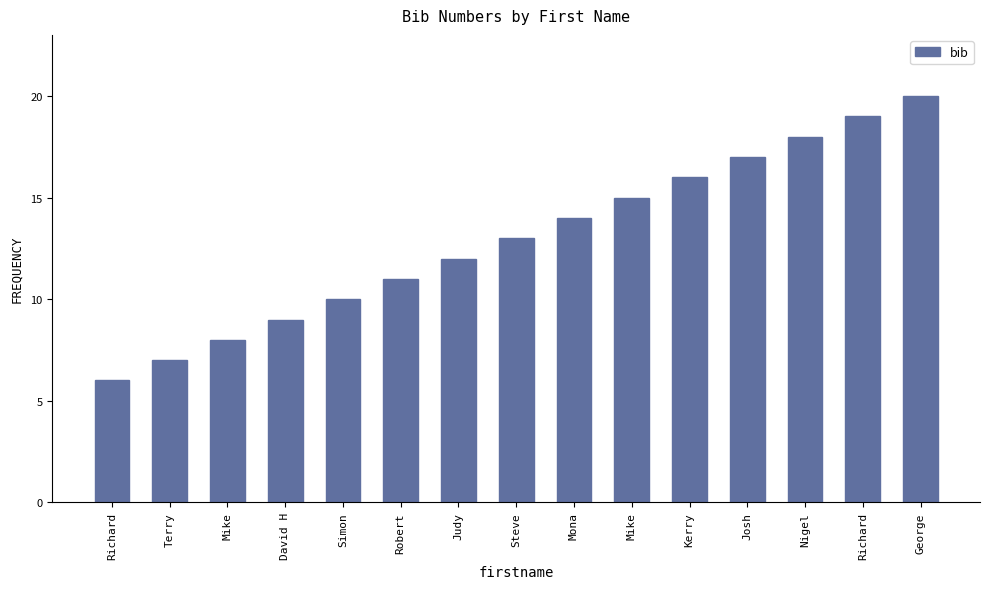

What is the greatest value displayed?

20